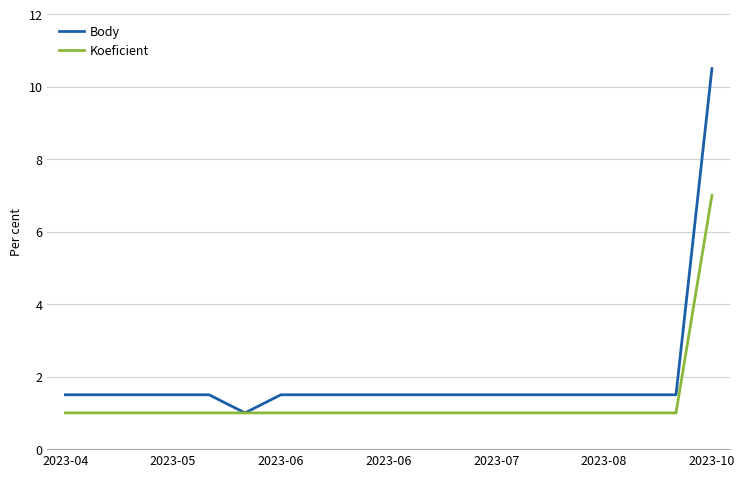

What is the minimum value shown in the chart?

1.0